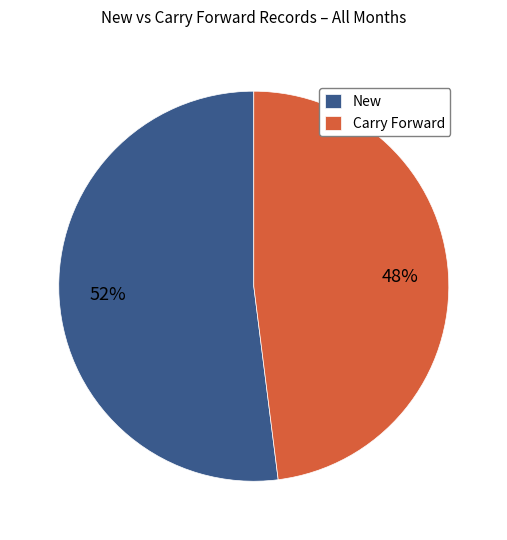

Count the number of slices in the pie.

2